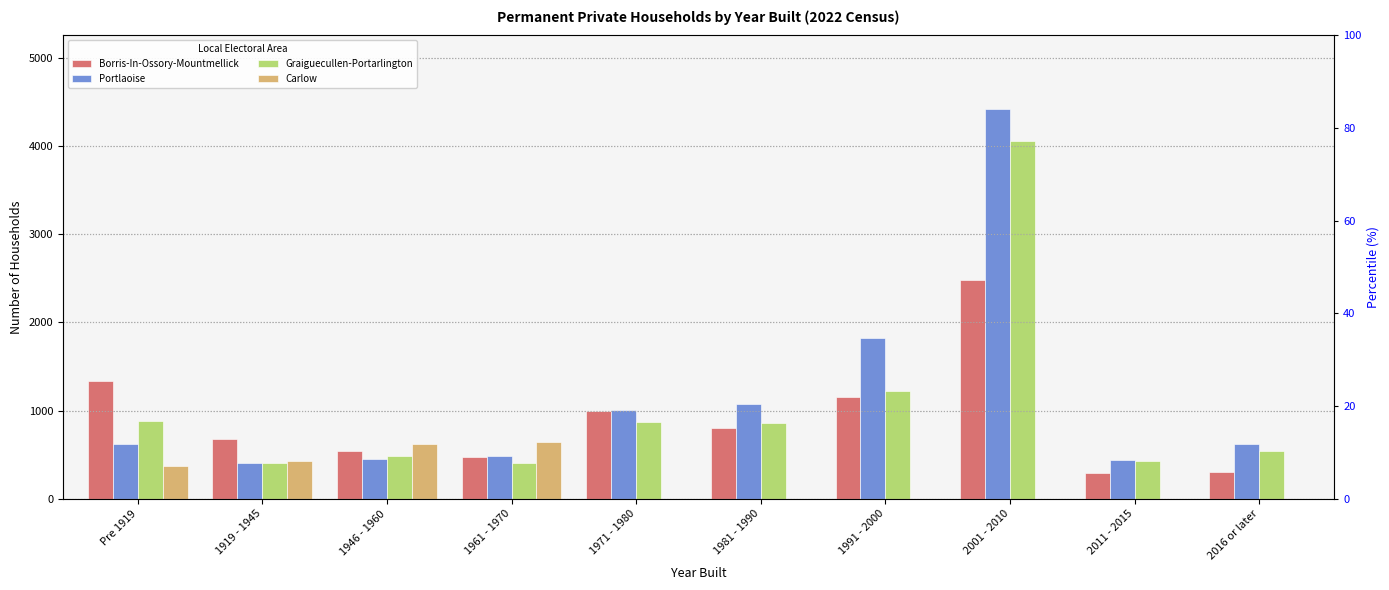

What is the total value across all series at 1991 - 2000?

4188